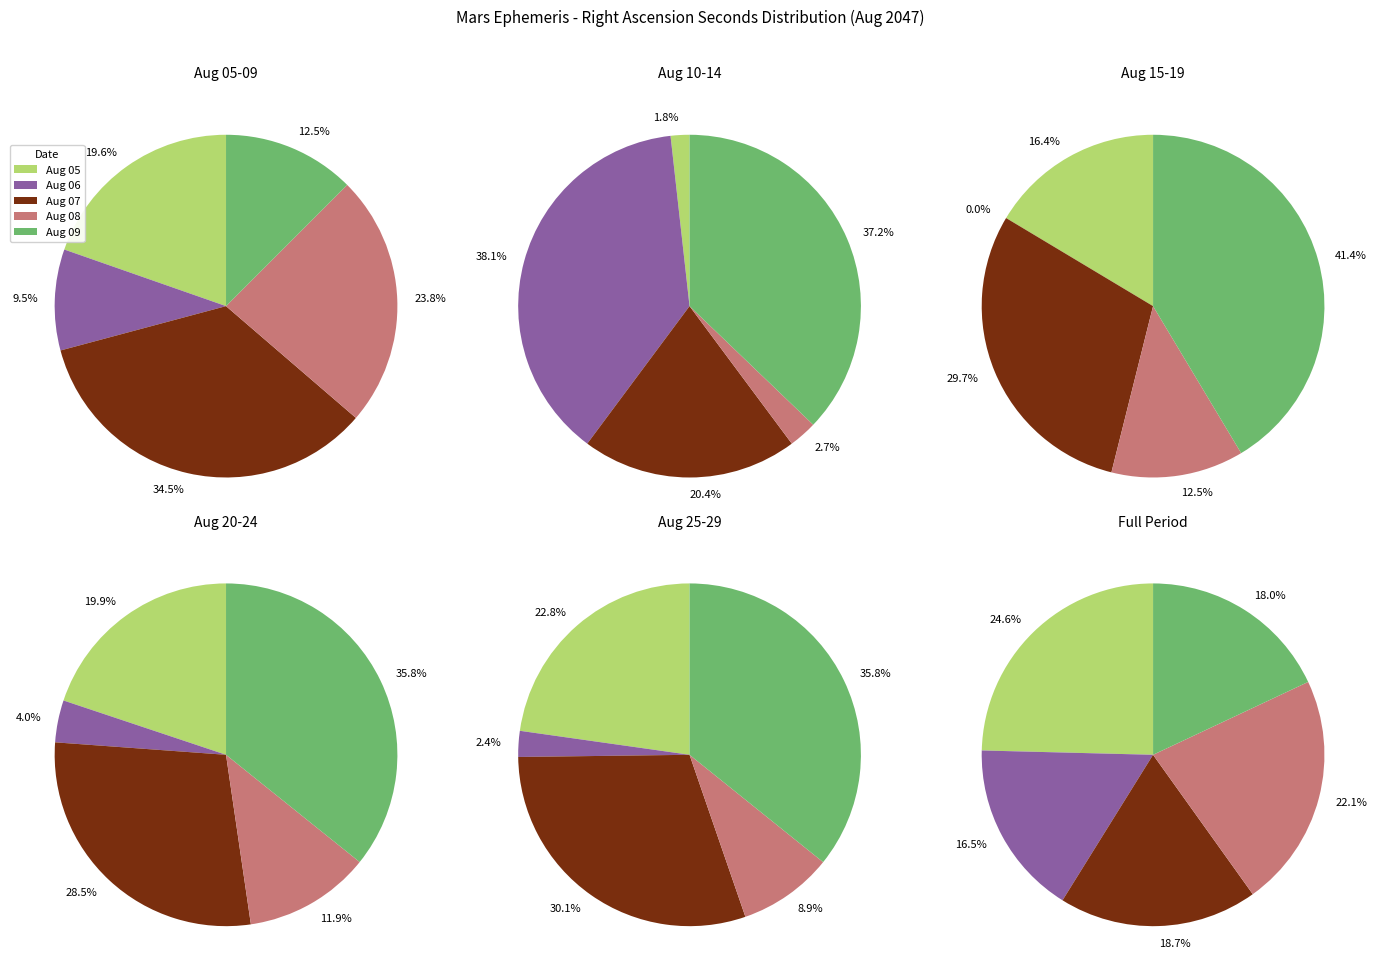

Combined, do Aug 14 and Aug 28 account for over 50%?

No